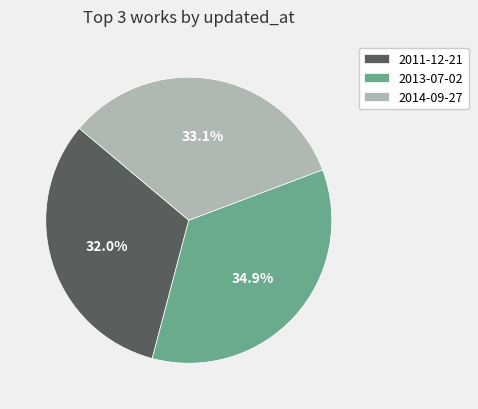

What percentage is NOT represented by 2011-12-21?

68.0%